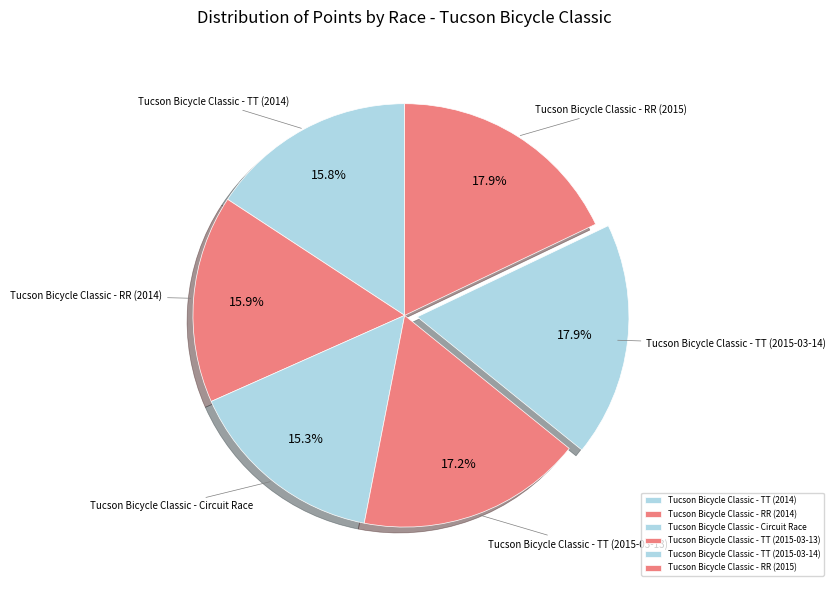

To the nearest percent, what is the combined percentage of Tucson Bicycle Classic - TT (2015-03-14) and Tucson Bicycle Classic - Circuit Race?

33%